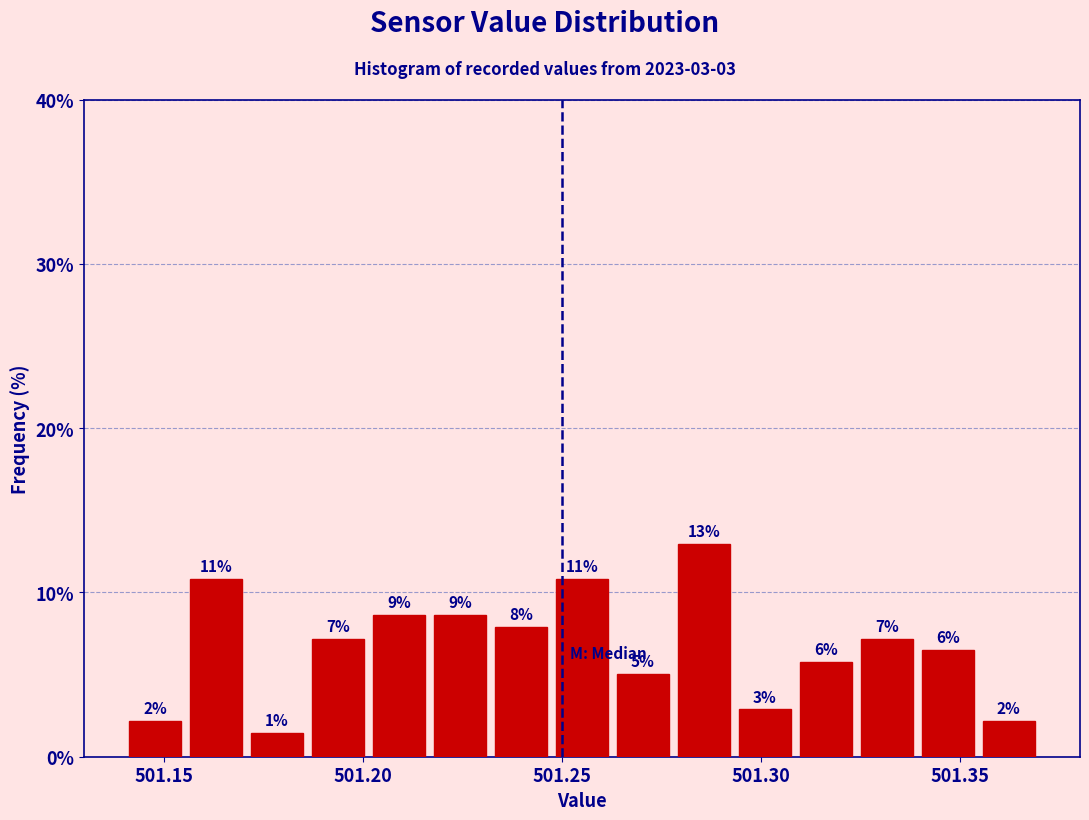

Read against the x-axis, roughly where is the centre of the tallest bar?

501.285